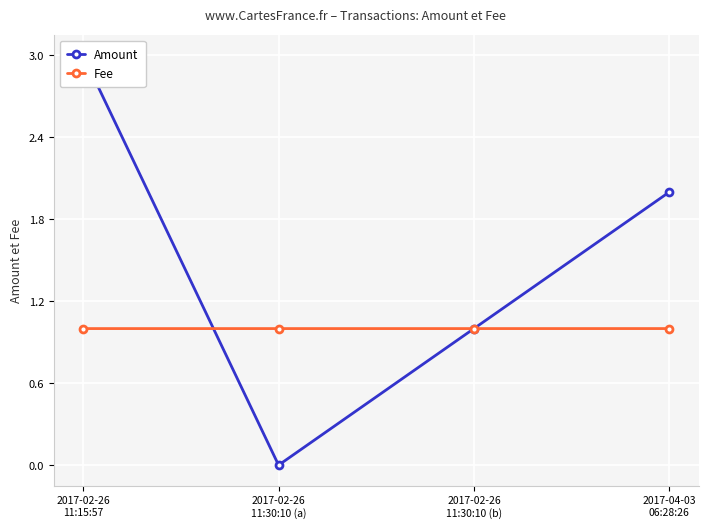

What is the sum of all Amount values?

6.0